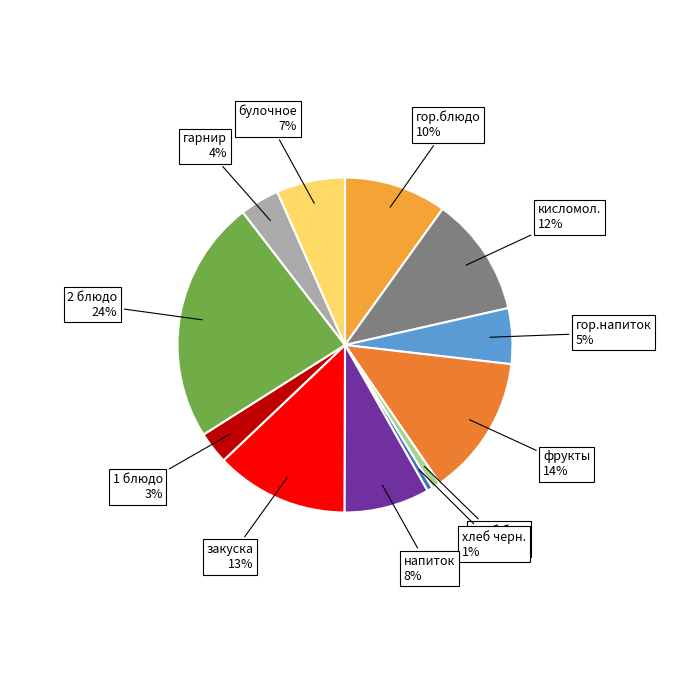

Do кисломол. and 2 блюдо together represent more than half of the pie?

No